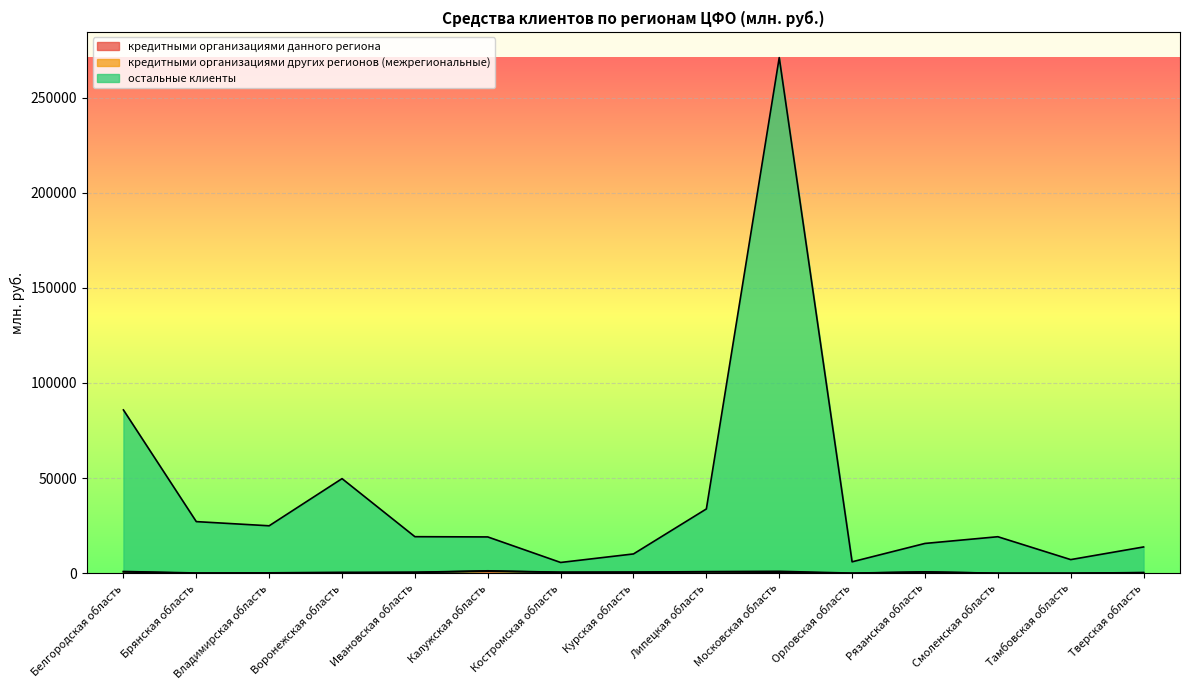

Which category has the highest value in the кредитными организациями данного региона series?

Калужская область